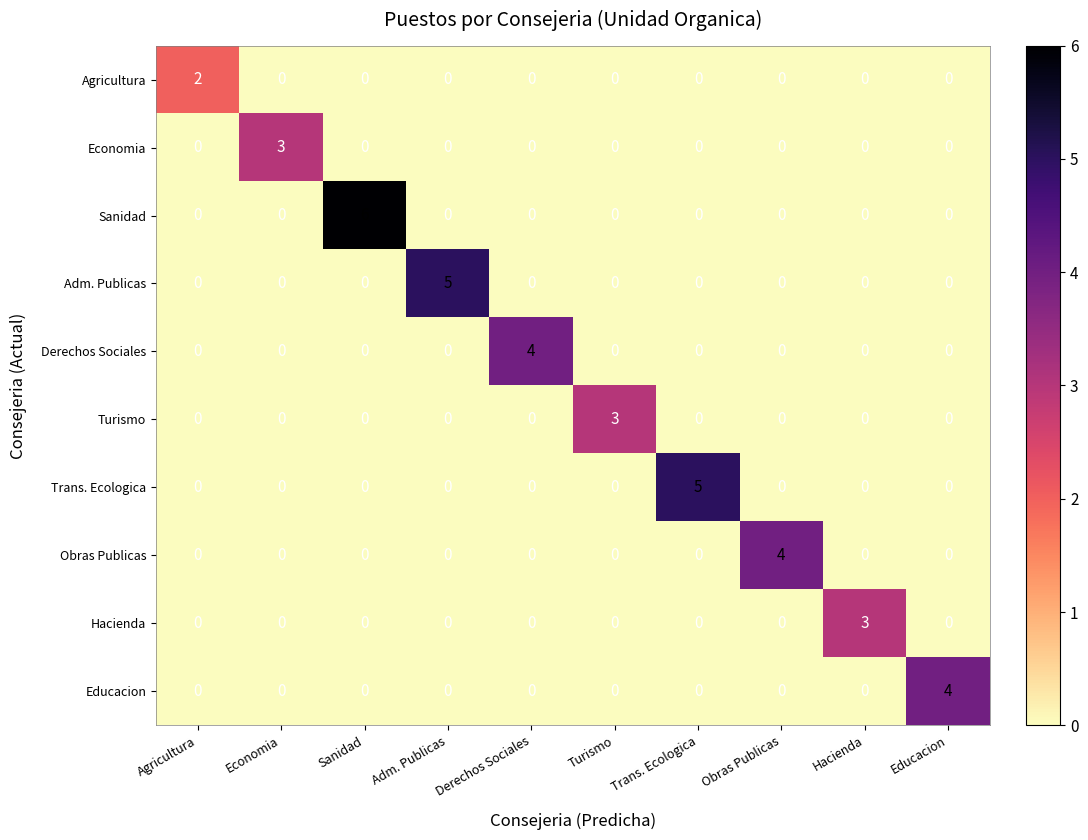

Count the Turismo values in the range 0 to 1.

9